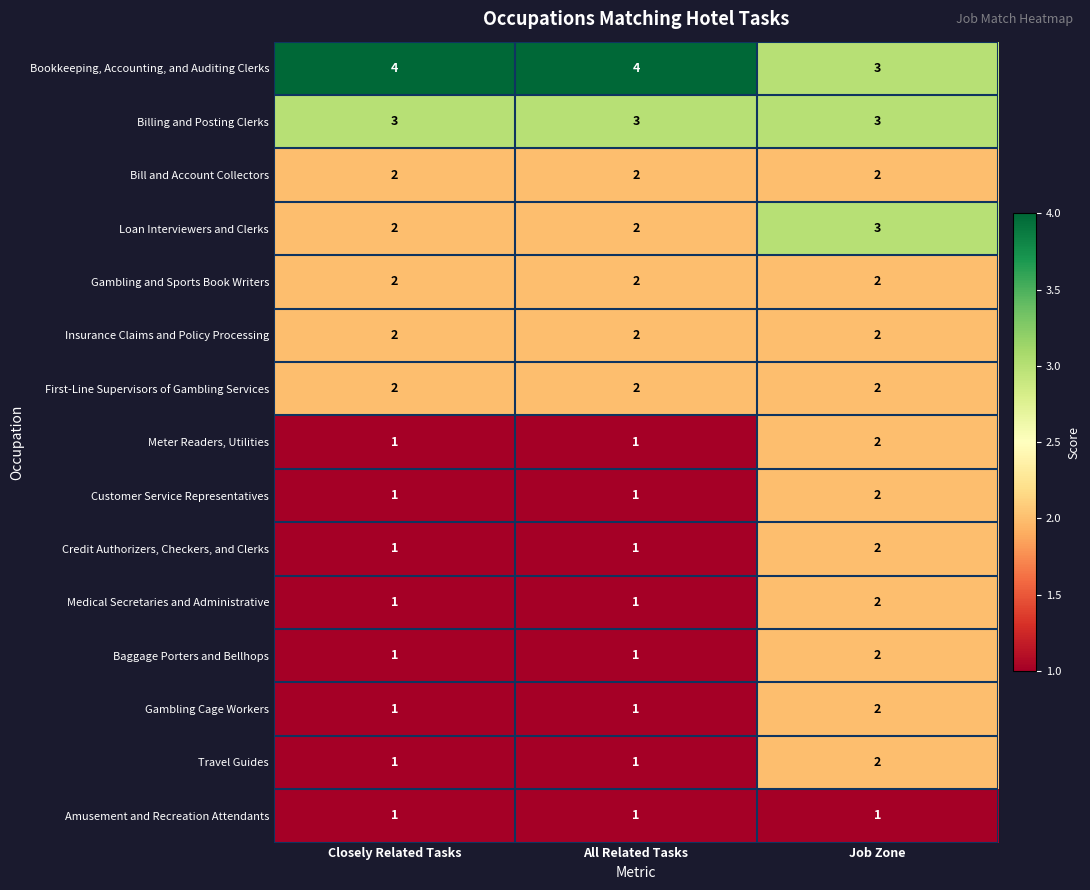

At which category is the sum across all series the highest?

Job Zone